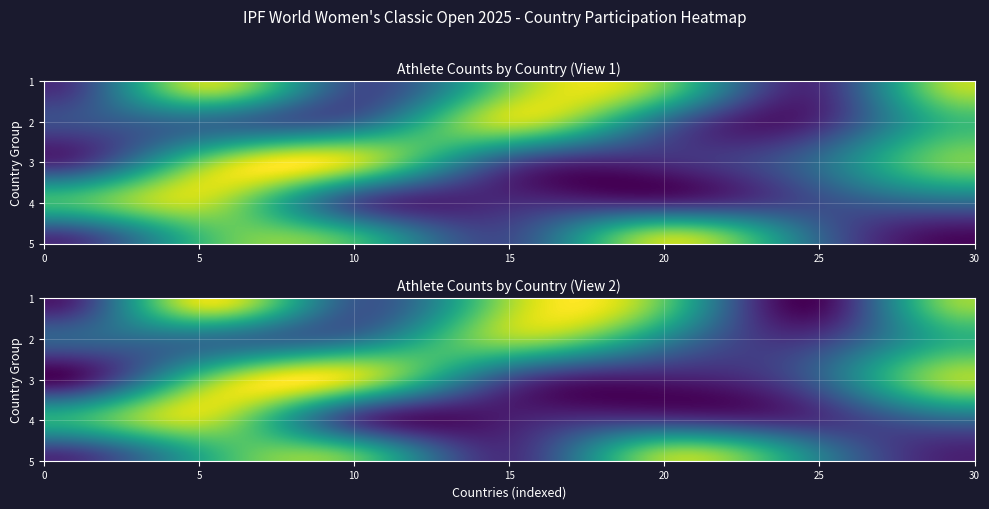

What is the change in value from 10 to 30?

-2